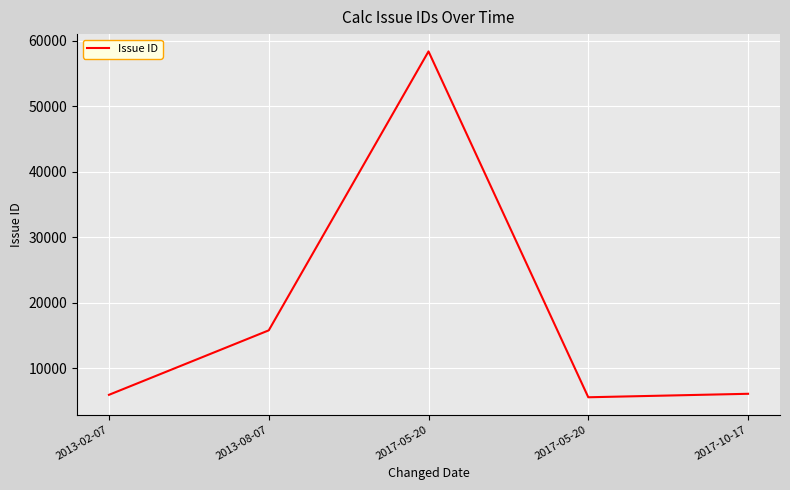

Does the chart have visible grid lines?

Yes